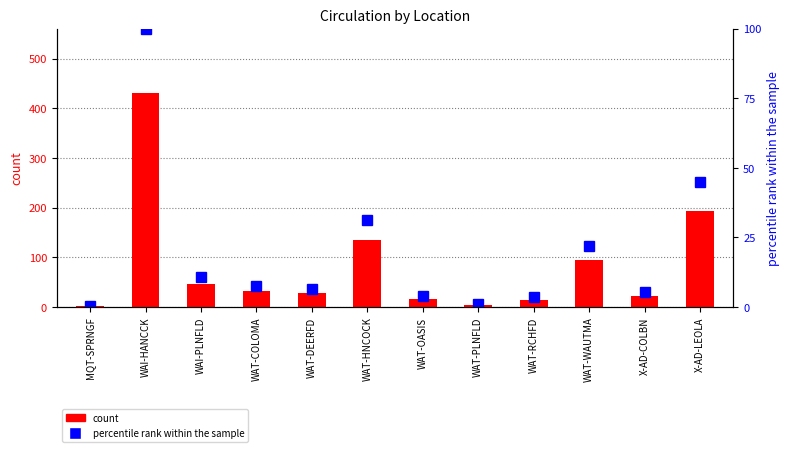

Are the bars horizontal?

No